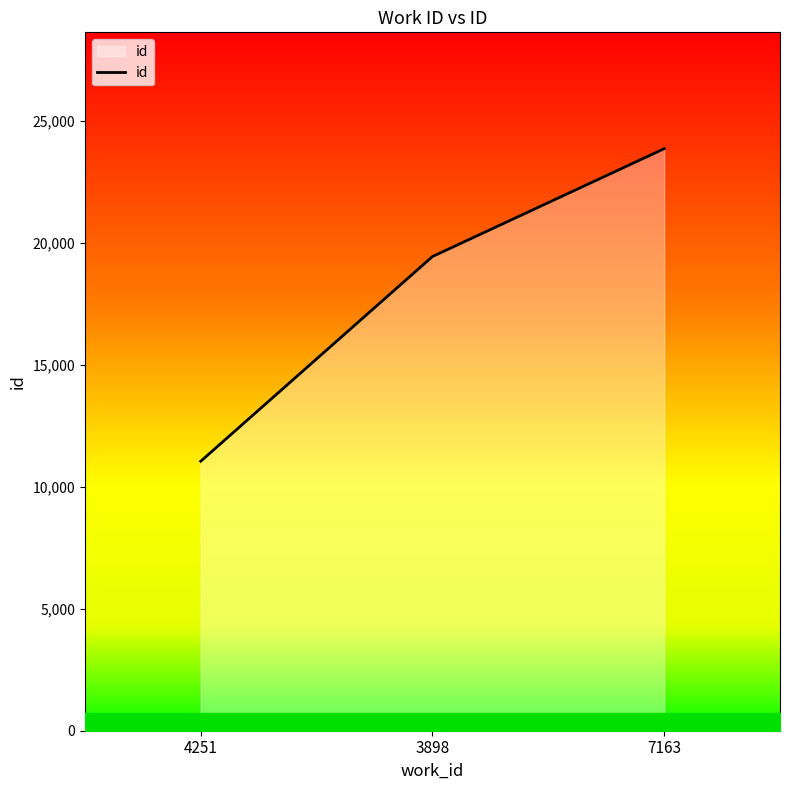

Read the value at 3898, to the nearest 10.

19440